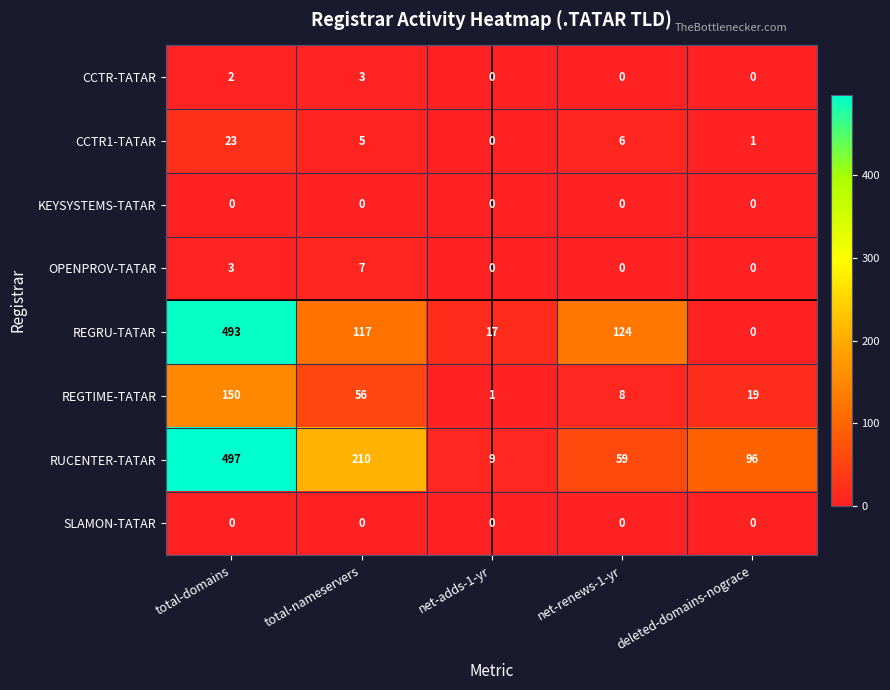

True or false: CCTR-TATAR has a value of 0 at net-adds-1-yr.

True